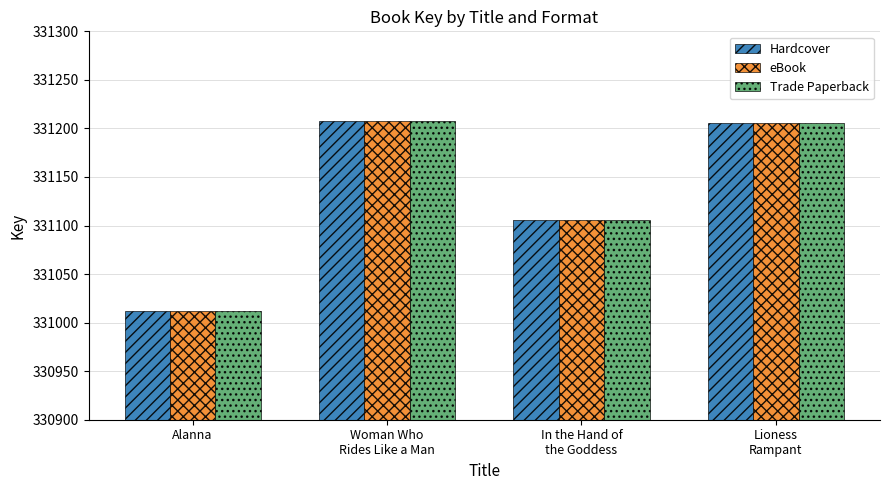

What is the difference between the maximum and minimum values in the Hardcover series?

196